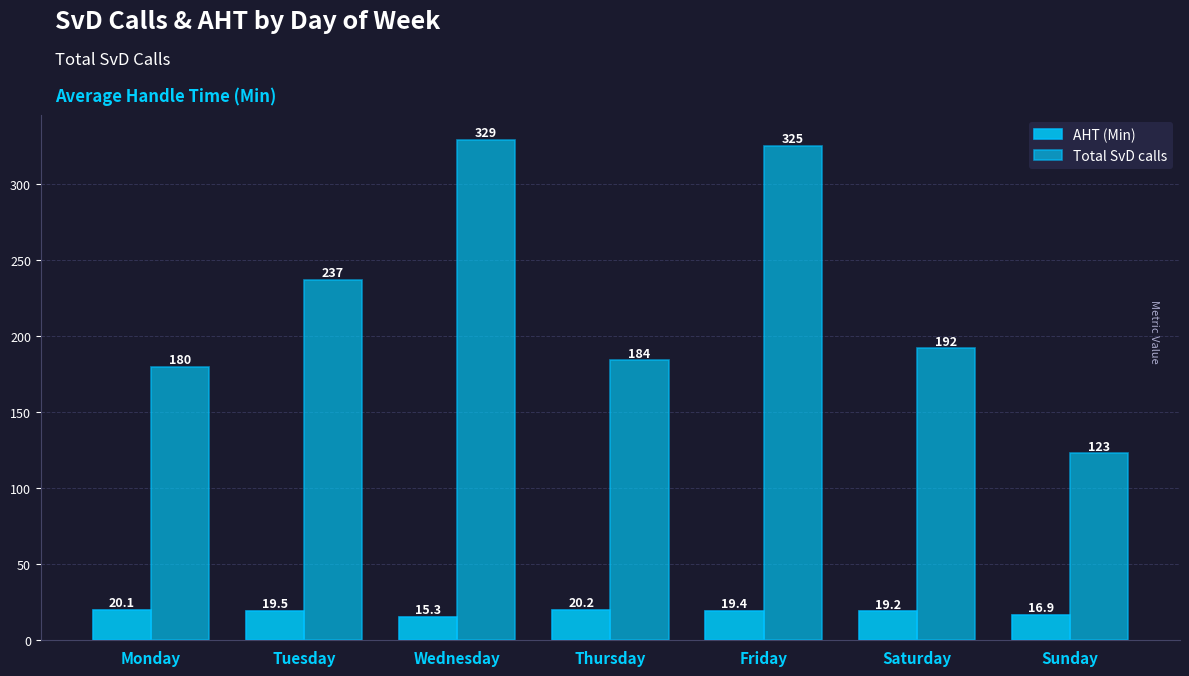

What is the greatest value displayed?

329.0